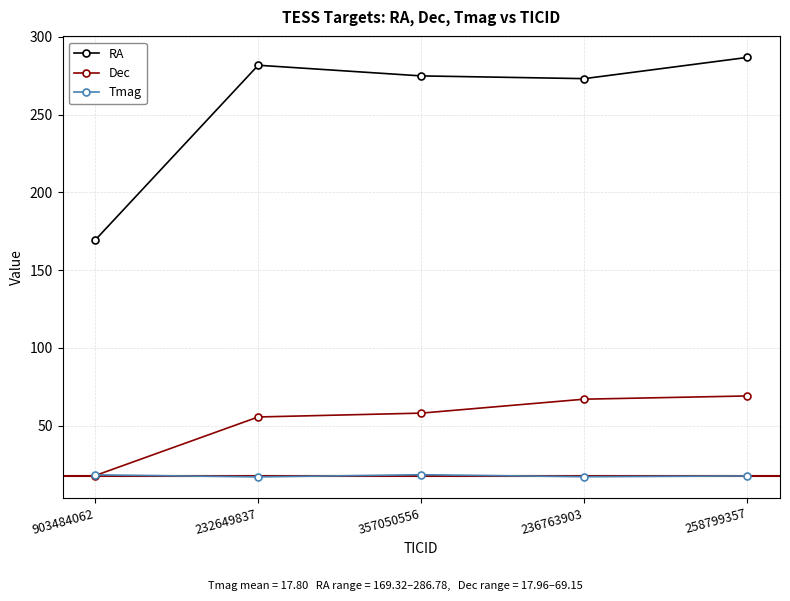

At how many categories does at least one series exceed 161?

5